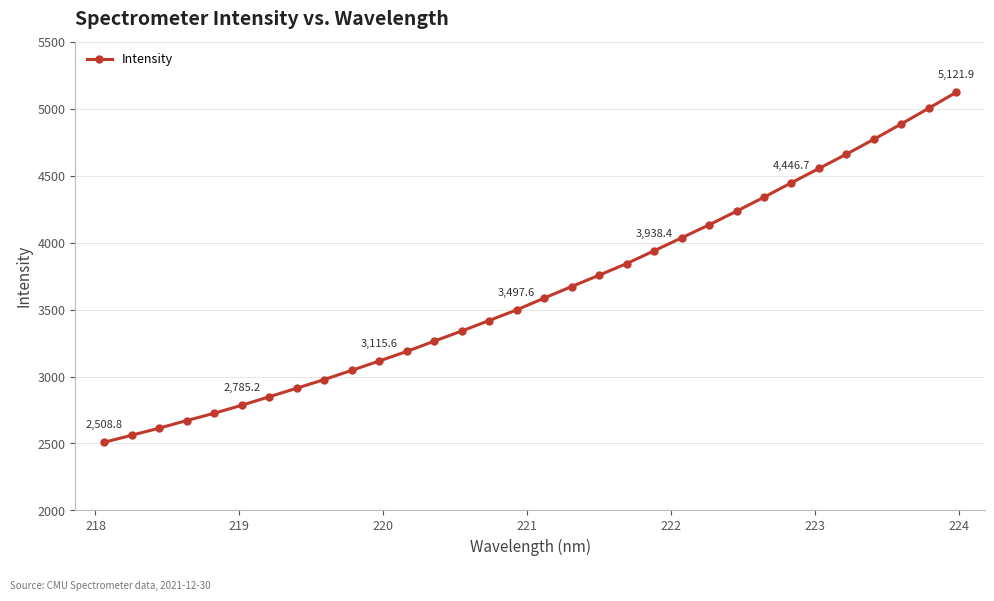

What is the difference between the second highest and minimum values?

2493.9